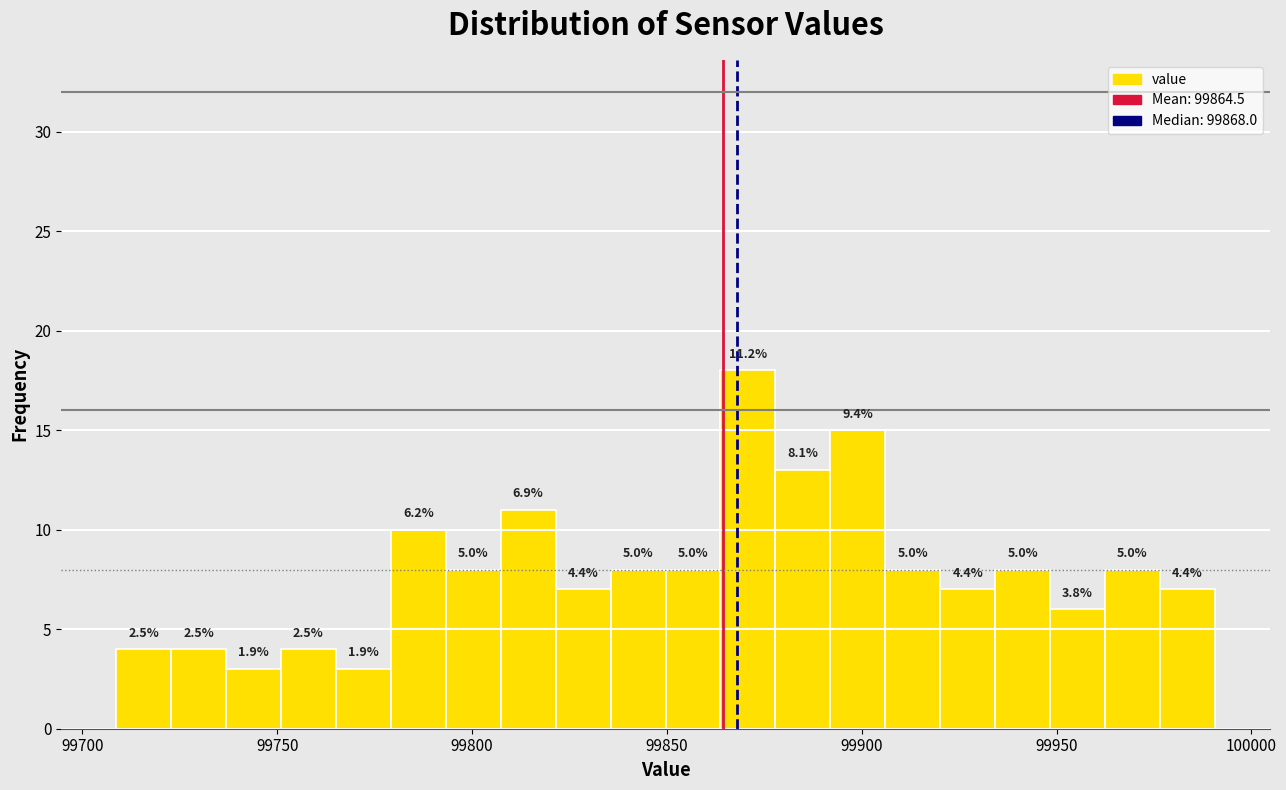

Read against the x-axis, roughly where is the centre of the tallest bar?

99870